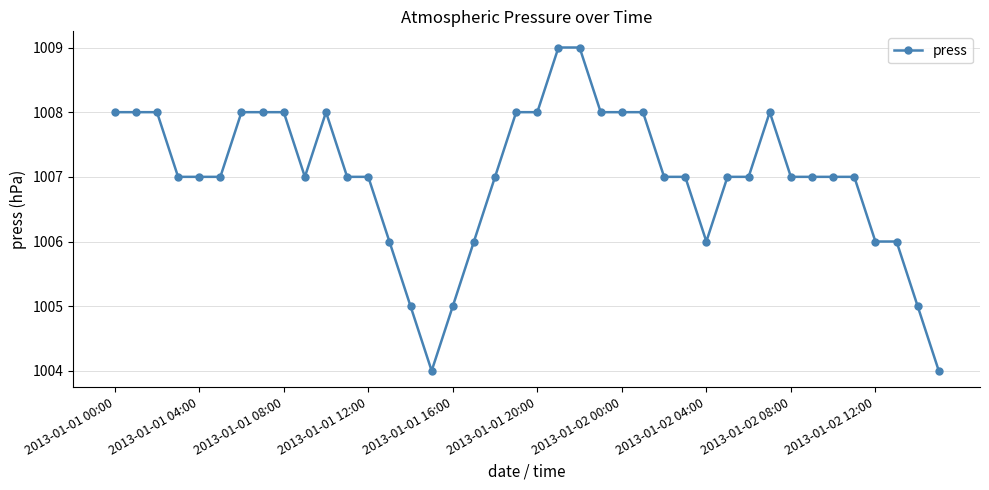

What is the smallest value displayed?

1004